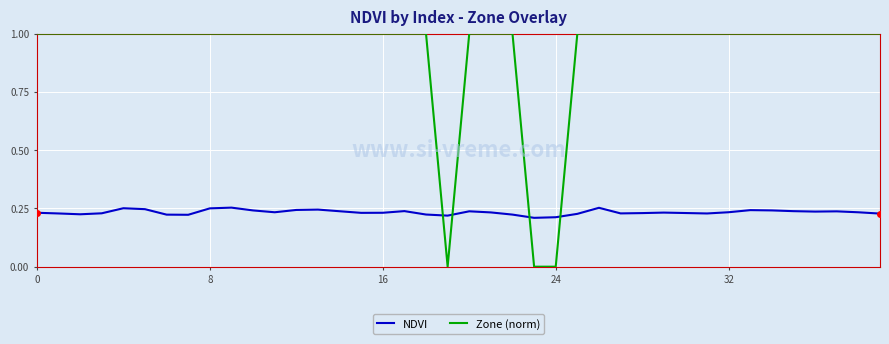

List the series in order of their overall mean, highest first.

Zone (norm), NDVI